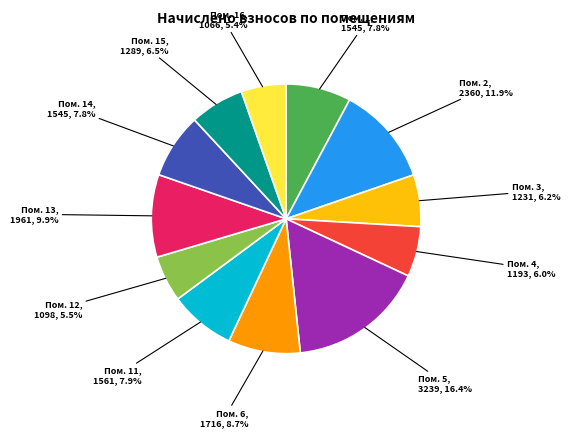

Is there a majority slice in this chart?

No